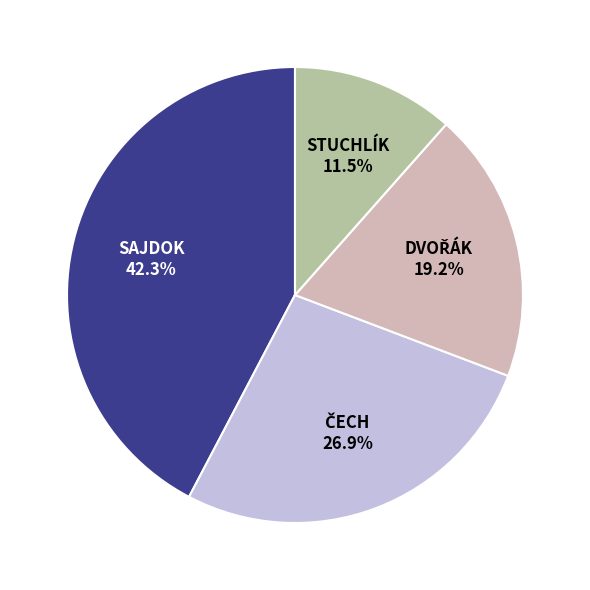

Is there a majority slice in this chart?

No